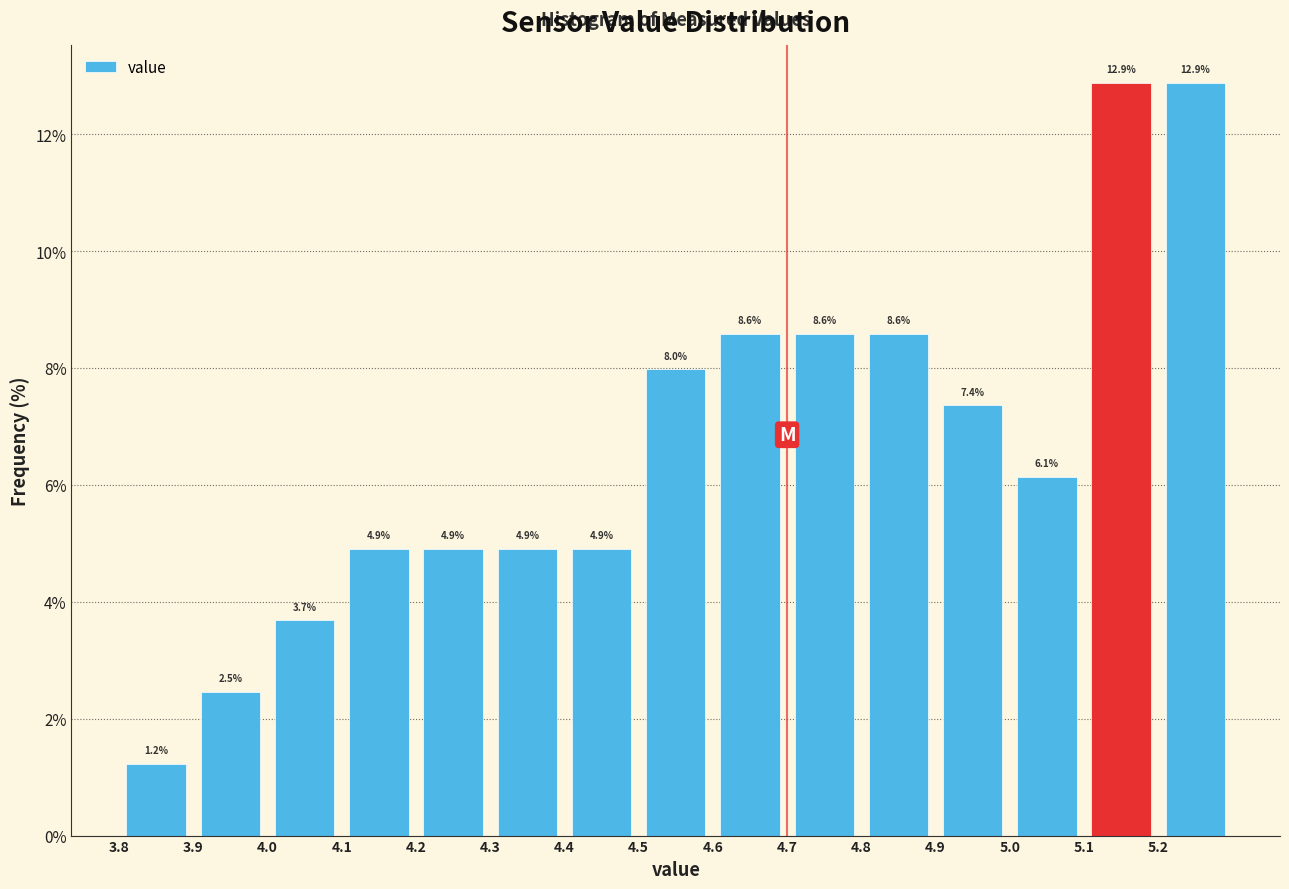

Reading left to right, list every bar in this chart as the range it spans on the x-axis followed by its height.

3.8 to 3.9: 1.2
3.9 to 4.0: 2.5
4.0 to 4.1: 3.7
4.1 to 4.2: 4.9
4.2 to 4.3: 4.9
4.3 to 4.4: 4.9
4.4 to 4.5: 4.9
4.5 to 4.6: 8.0
4.6 to 4.7: 8.6
4.7 to 4.8: 8.6
4.8 to 4.9: 8.6
4.9 to 5.0: 7.4
5.0 to 5.1: 6.1
5.1 to 5.2: 12.9
5.2 to 5.3: 12.9